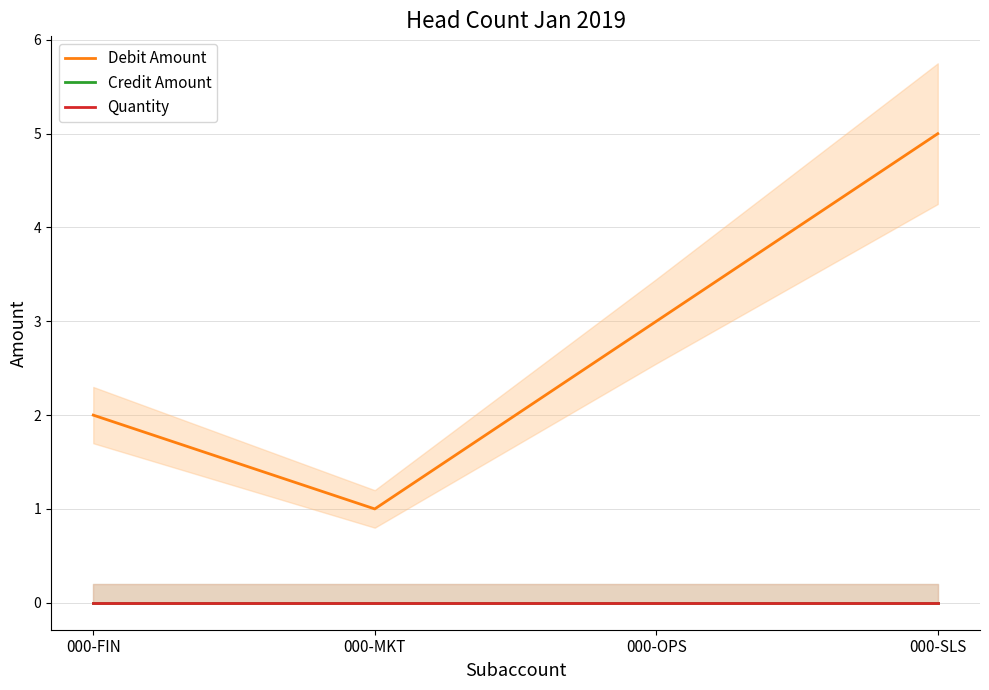

List the series in order of their peak value, highest first.

Debit Amount, Credit Amount, Quantity